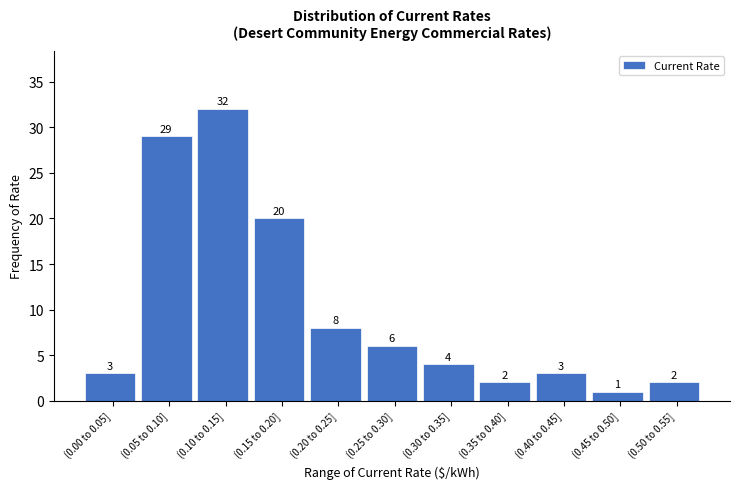

Reading right to left, extract all data points from this chart.

2	1	3	2	4	6	8	20	32	29	3